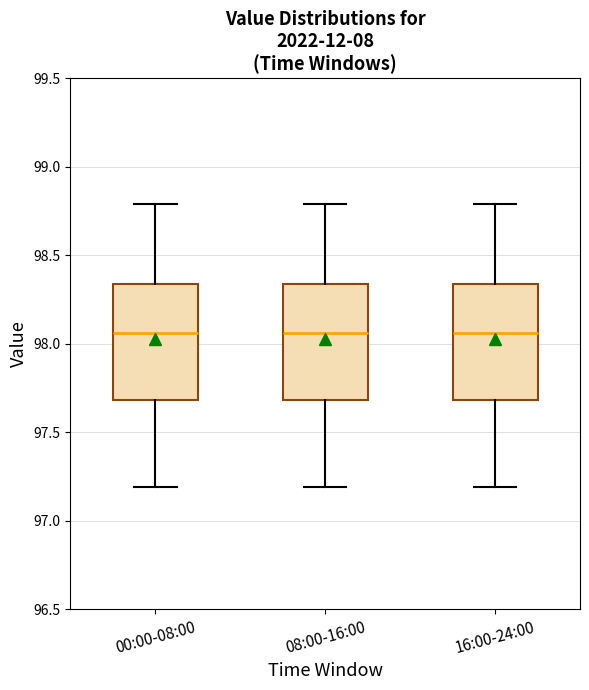

Reading left to right, read every box against the y-axis: the position of its median line, the range the box covers, and the ends of its whiskers. The values are not printed on the chart, so give them approximately, as read against the axis.

00:00-08:00: median 98.05, box 97.70 to 98.35, whiskers 97.20 to 98.80
08:00-16:00: median 98.05, box 97.70 to 98.35, whiskers 97.20 to 98.80
16:00-24:00: median 98.05, box 97.70 to 98.35, whiskers 97.20 to 98.80